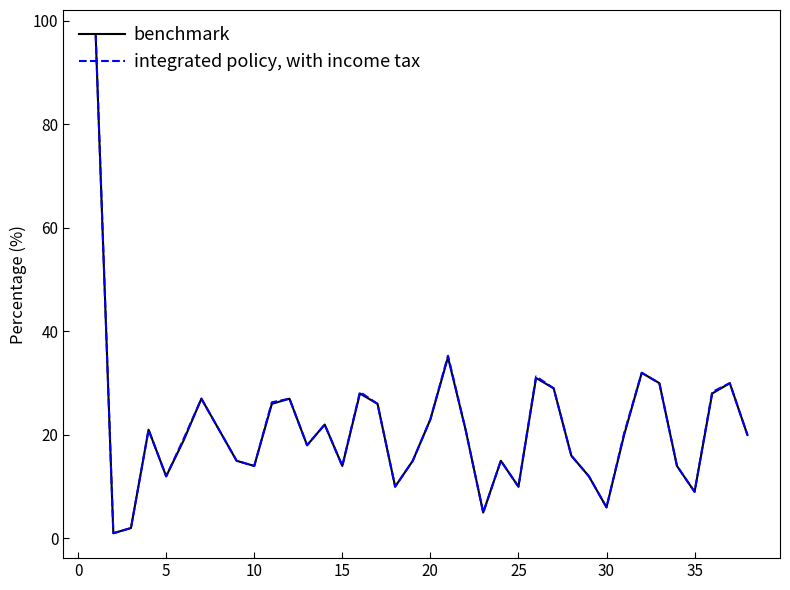

What is the greatest value displayed?

97.3